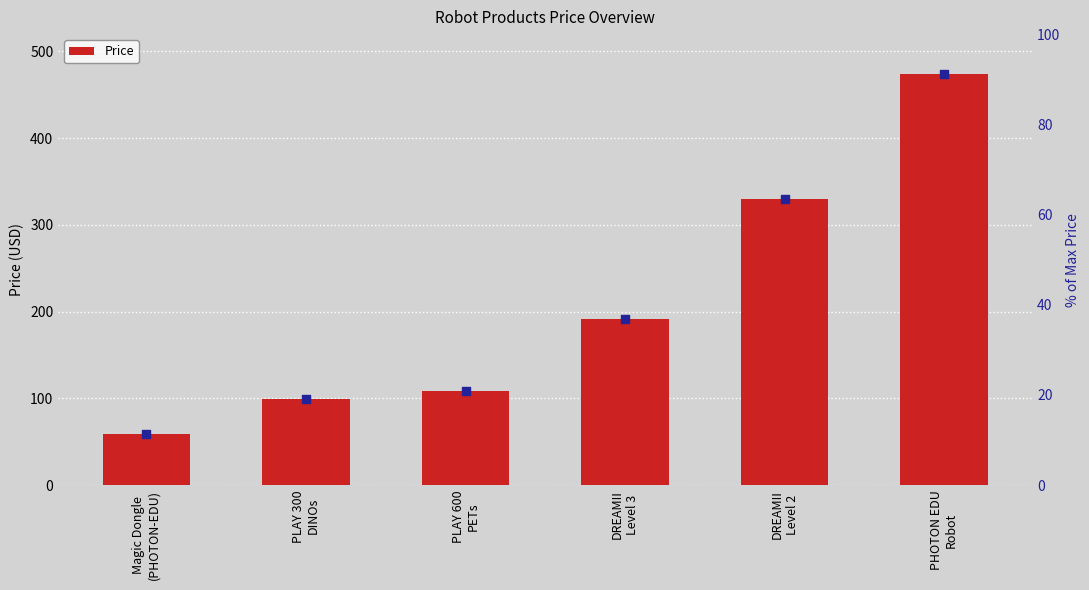

Between DREAMII
Level 3 and DREAMII
Level 2, which is larger?

DREAMII
Level 2